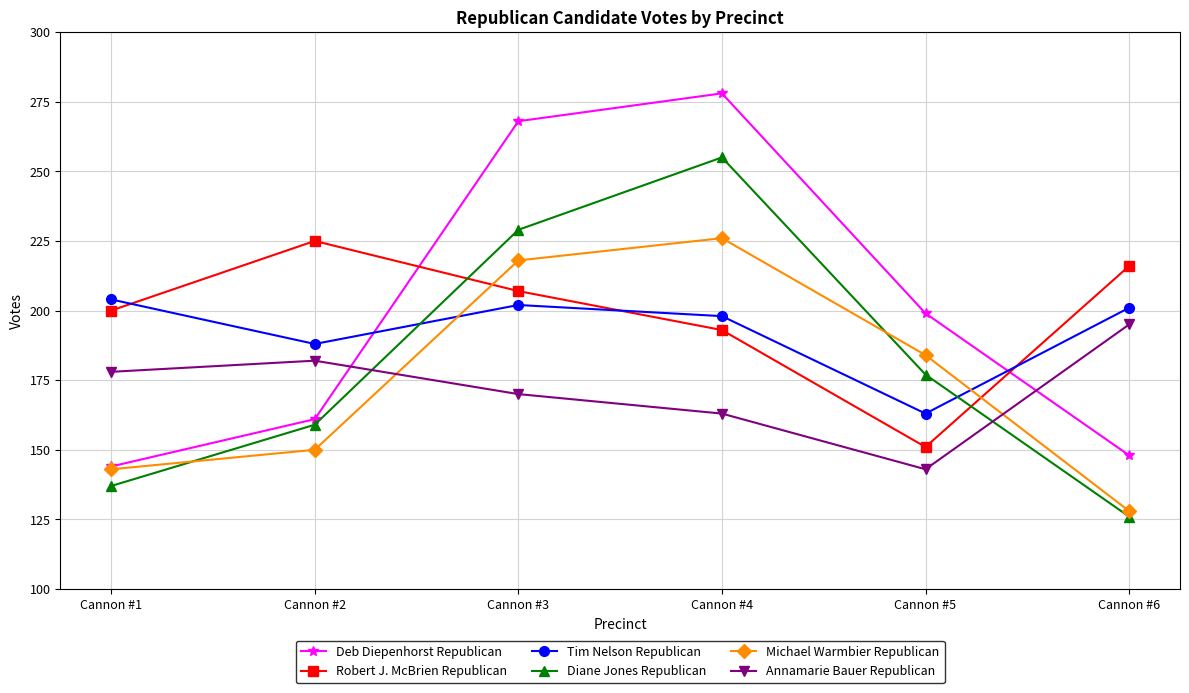

List the labels in order of Diane Jones Republican value, smallest first.

Cannon #6, Cannon #1, Cannon #2, Cannon #5, Cannon #3, Cannon #4